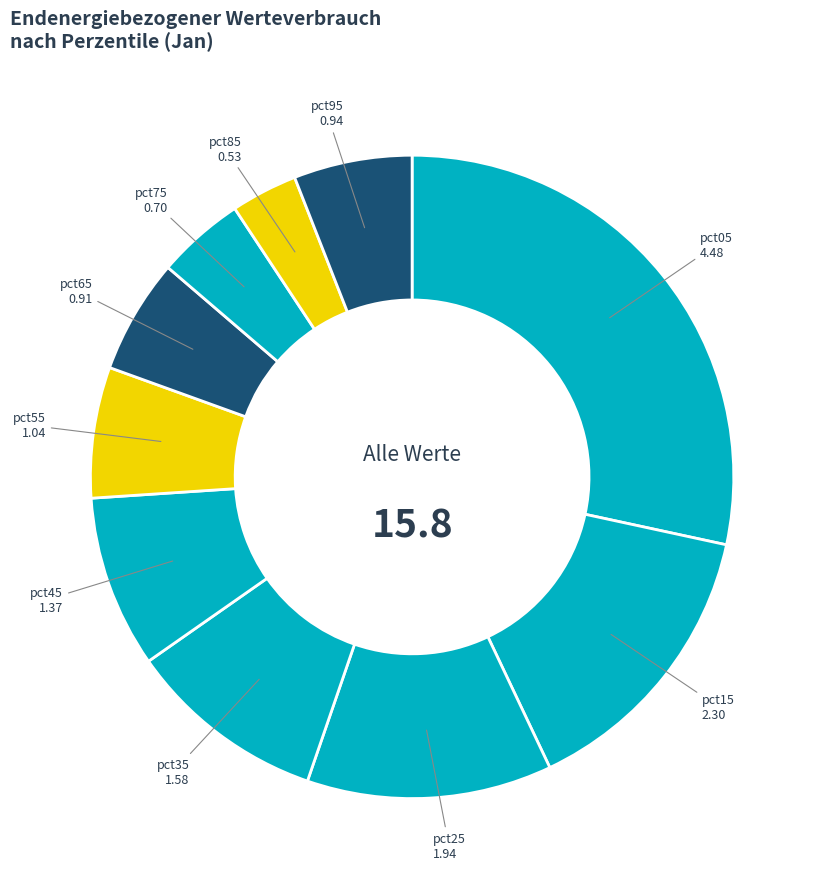

The pct05 slice represents 28% of the pie. True or false?

True